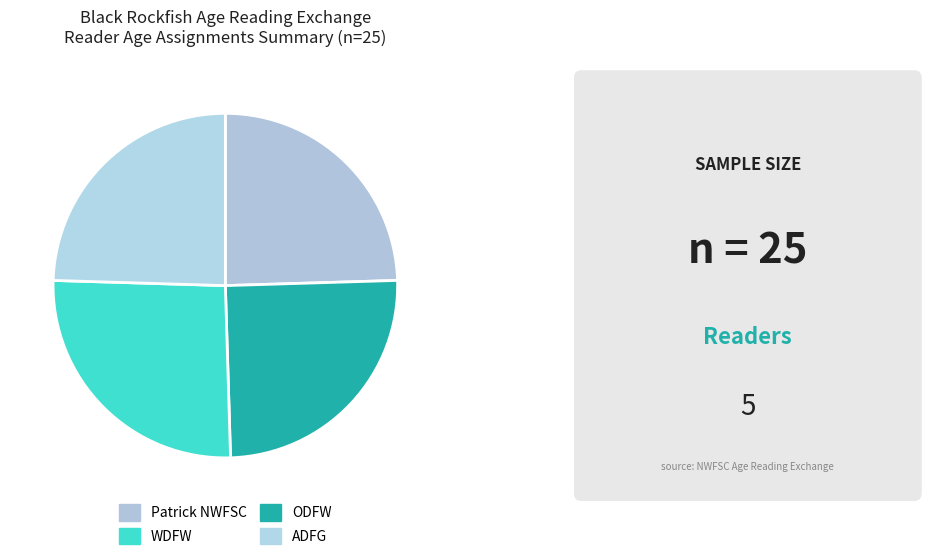

How many segments does this pie chart have?

4